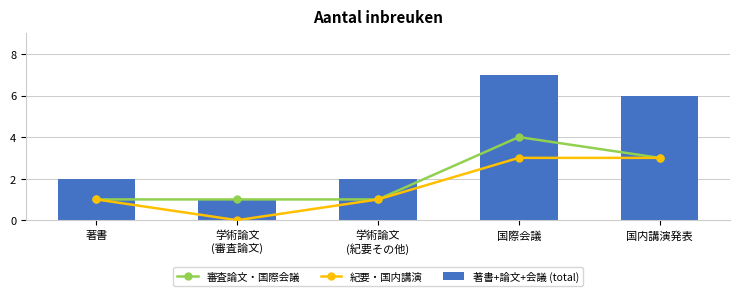

What value does the 審査論文・国際会議 series have at 学術論文
(審査論文)?

1